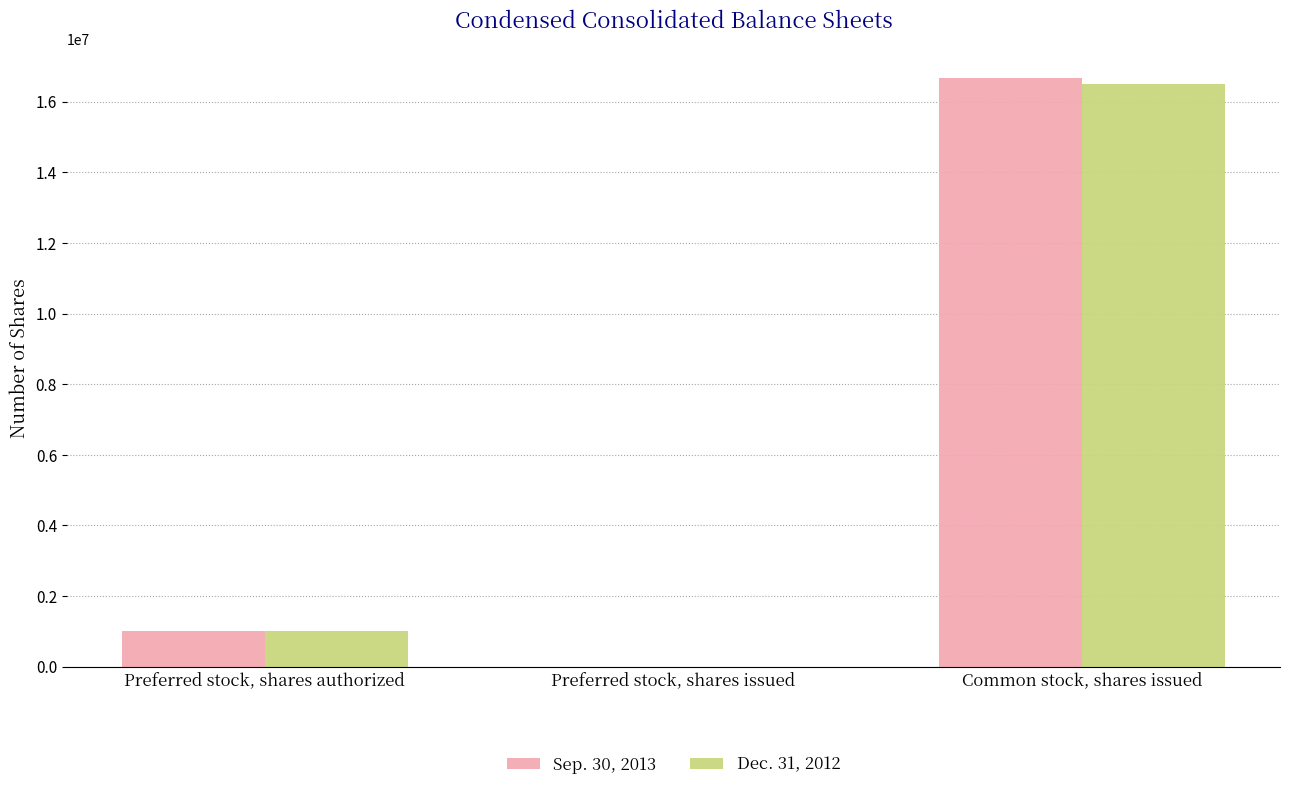

What is the maximum value shown in the chart?

16662824